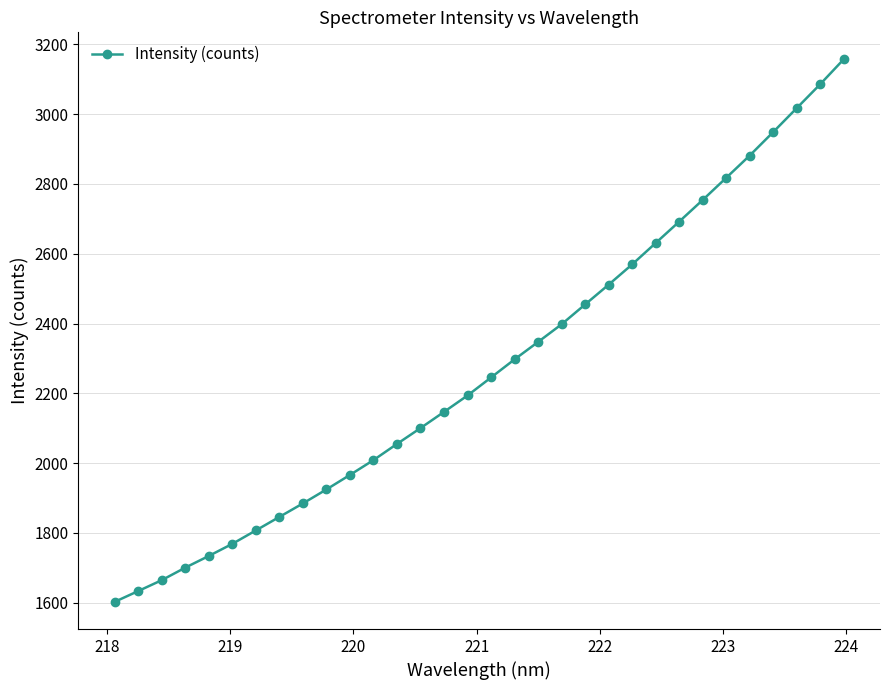

What is the sum of all values?

72835.3